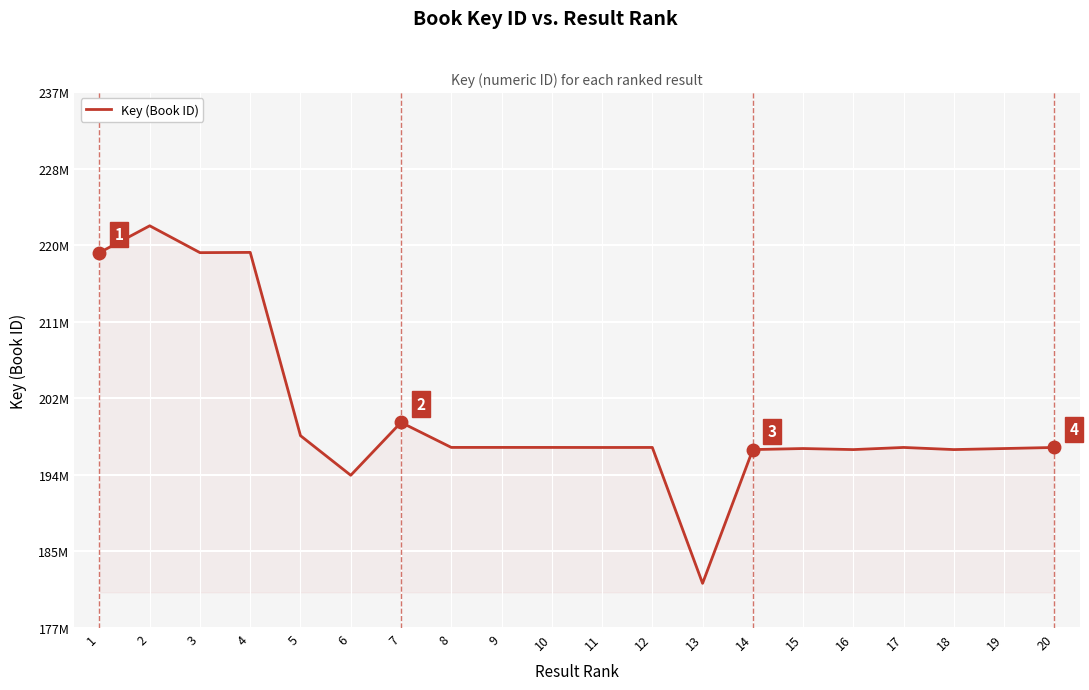

Does the chart display data point markers on the line(s)?

No